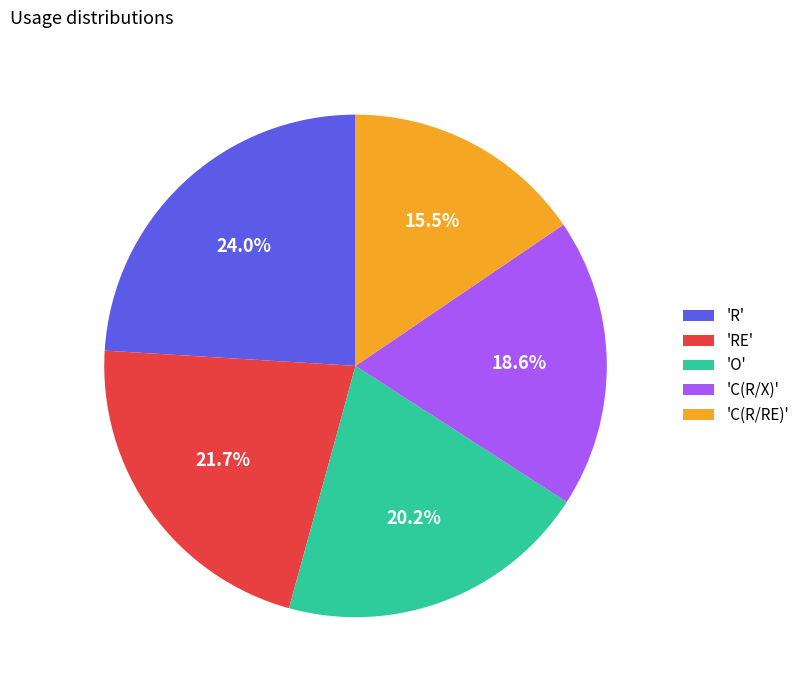

Is there a majority slice in this chart?

No